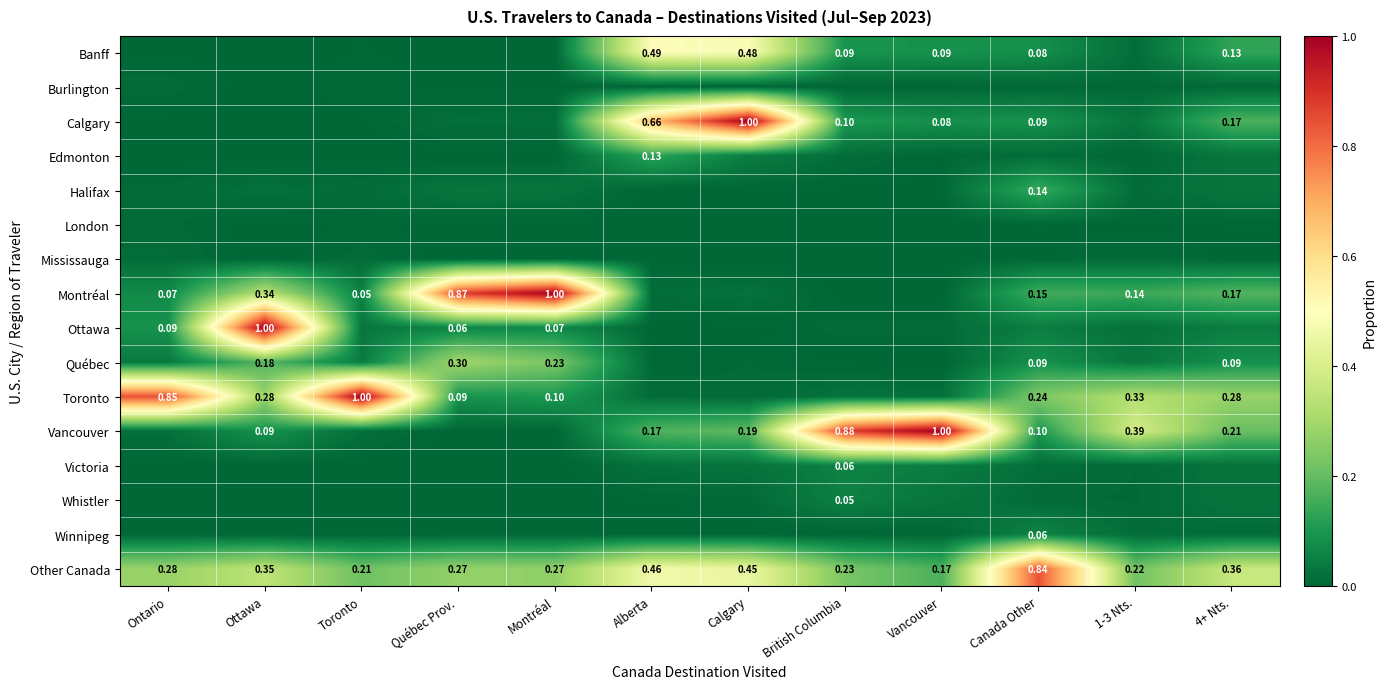

At which label does Other Canada reach its peak?

Canada Other